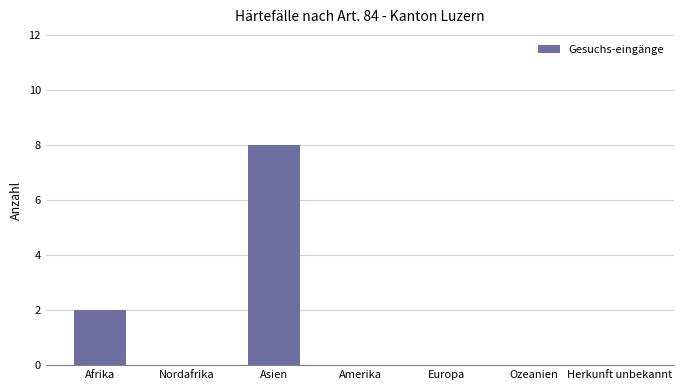

Reading left to right, extract all data points from this chart.

Afrika=2	Nordafrika=0	Asien=8	Amerika=0	Europa=0	Ozeanien=0	Herkunft unbekannt=0